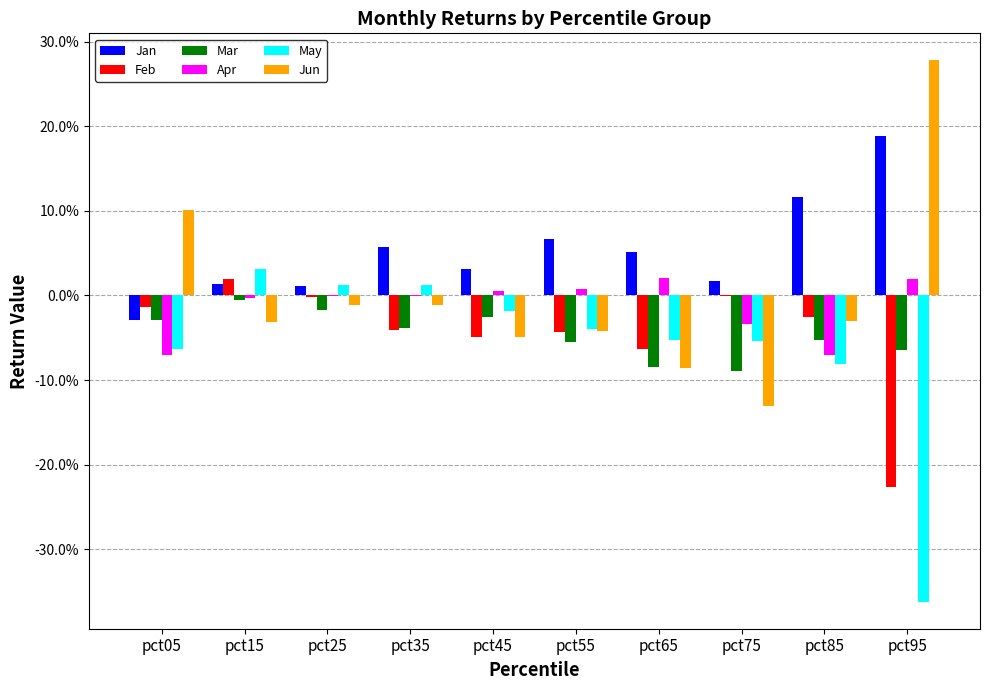

What are all the series names shown in the legend?

Jan, Feb, Mar, Apr, May, Jun